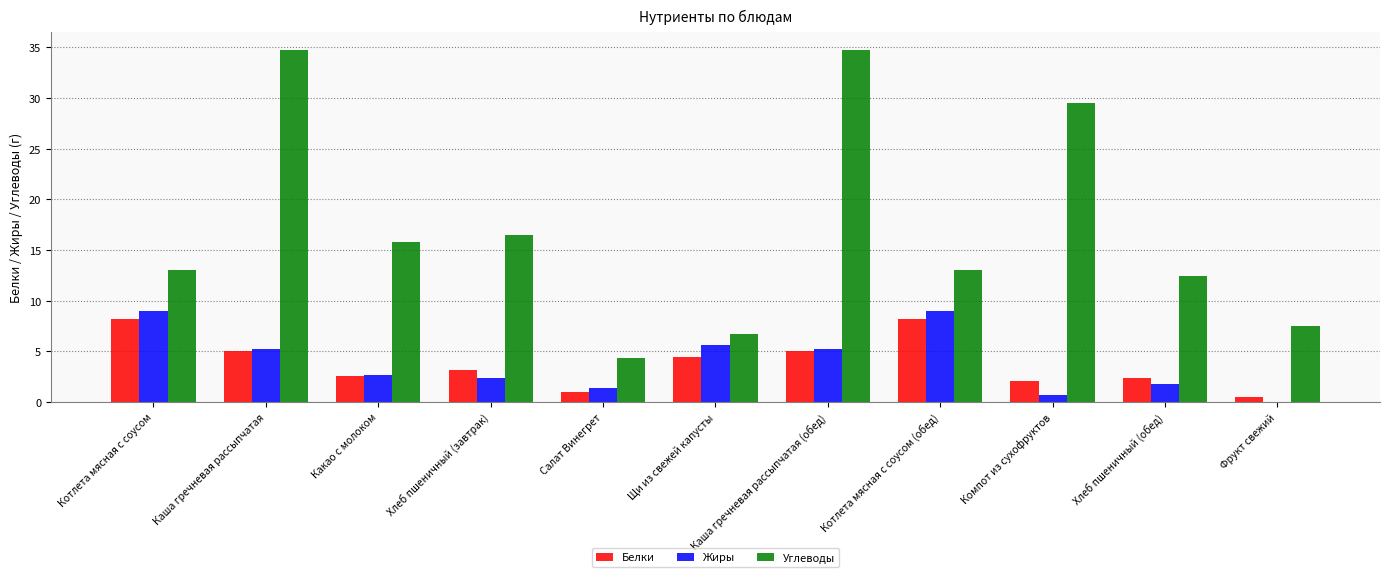

Which series has the largest range (max minus min)?

Углеводы